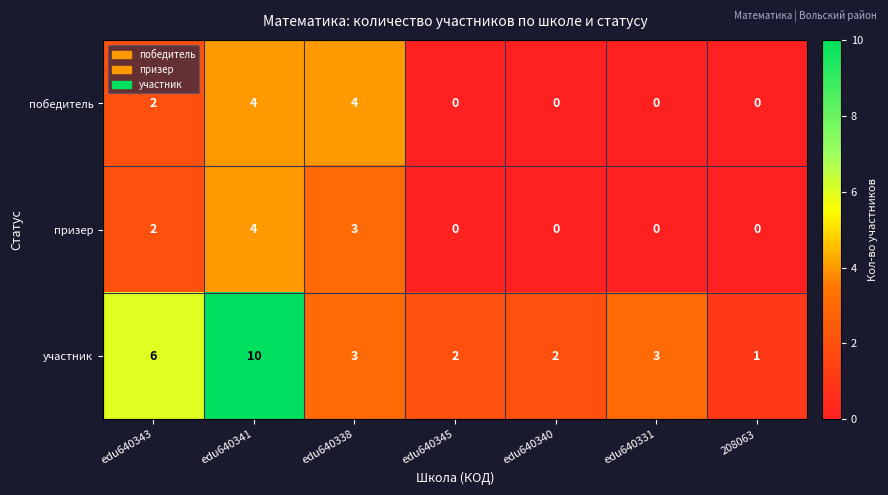

How many distinct data groups are displayed?

3